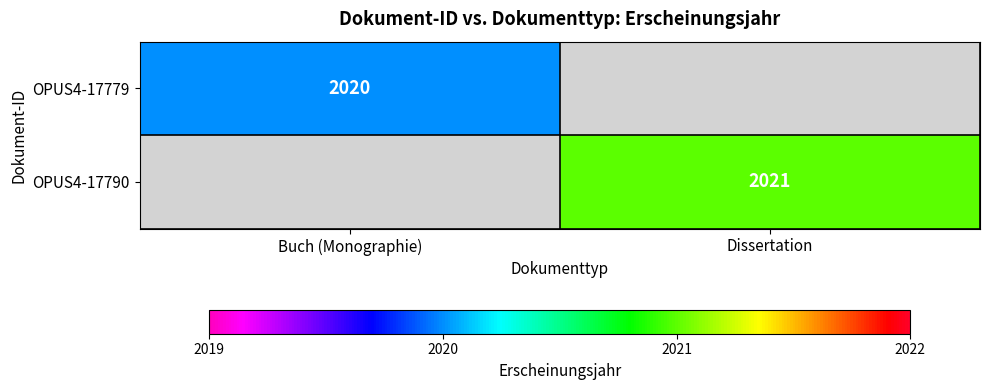

The value of OPUS4-17779 at Buch (Monographie) is 1165. True or false?

False